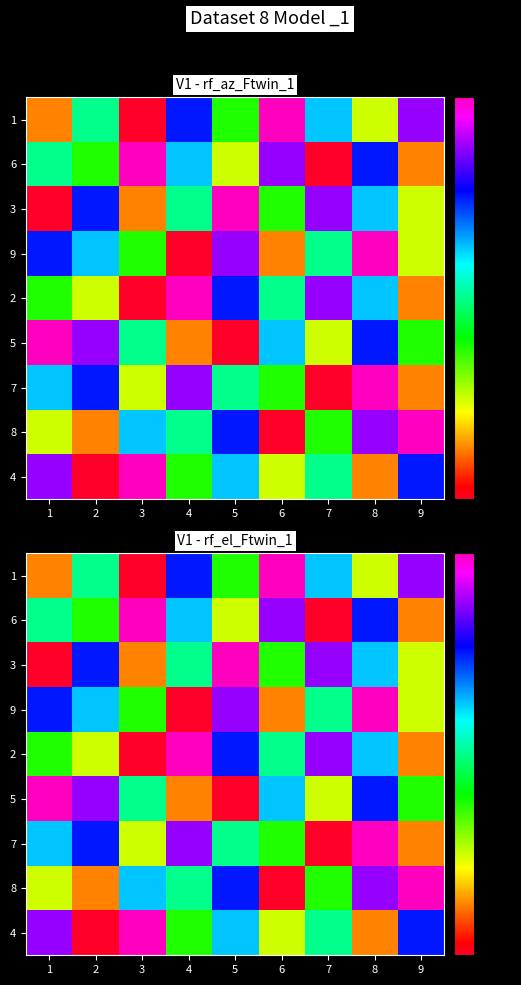

At 9, list the series in order from smallest to largest.

6, 2, 7, 3, 9, 5, 4, 1, 8